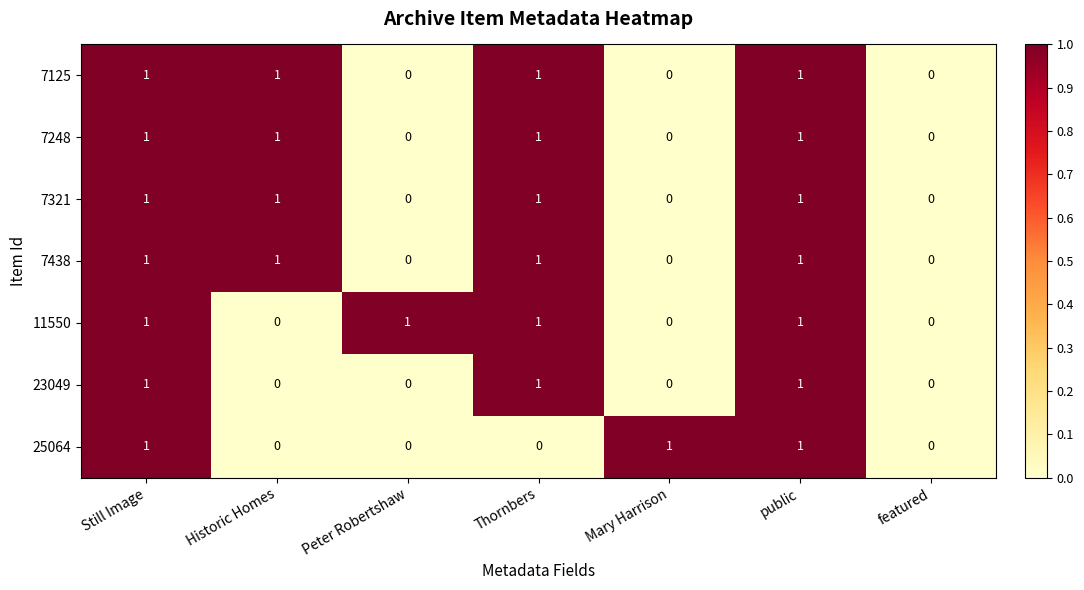

How many distinct data groups are displayed?

7